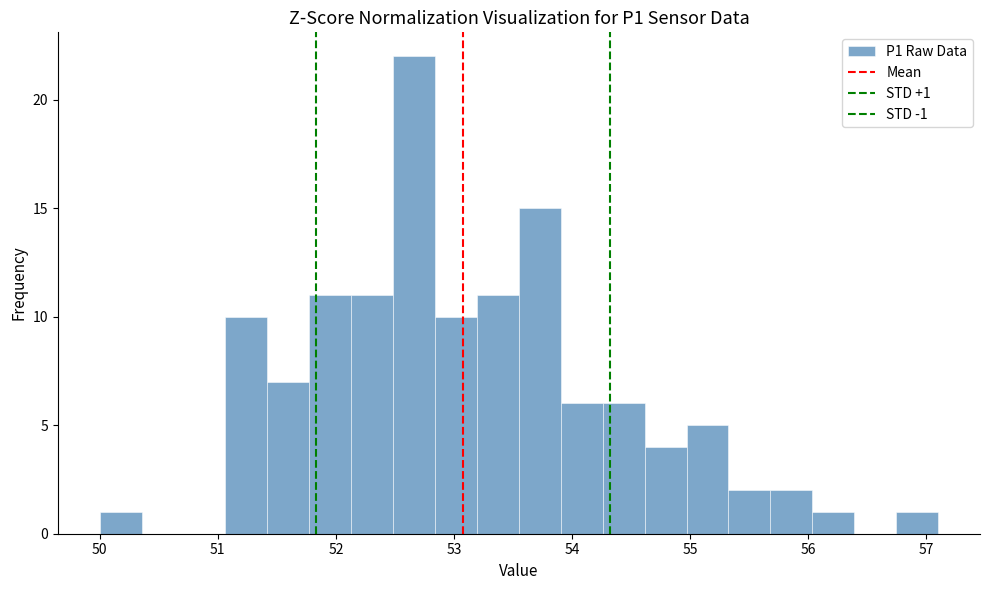

Around what value on the x-axis is the tallest bar? Give the approximate position of its centre, as read against the axis.

52.7